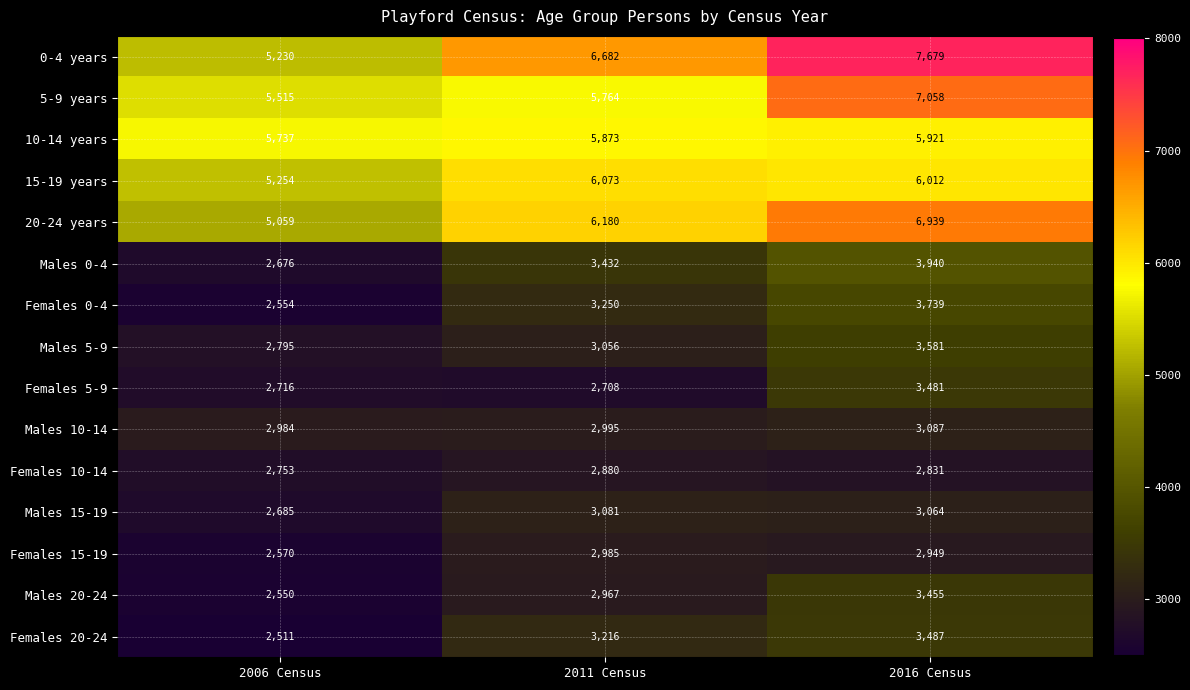

What value does the Females 5-9 series have at 2011 Census?

2708